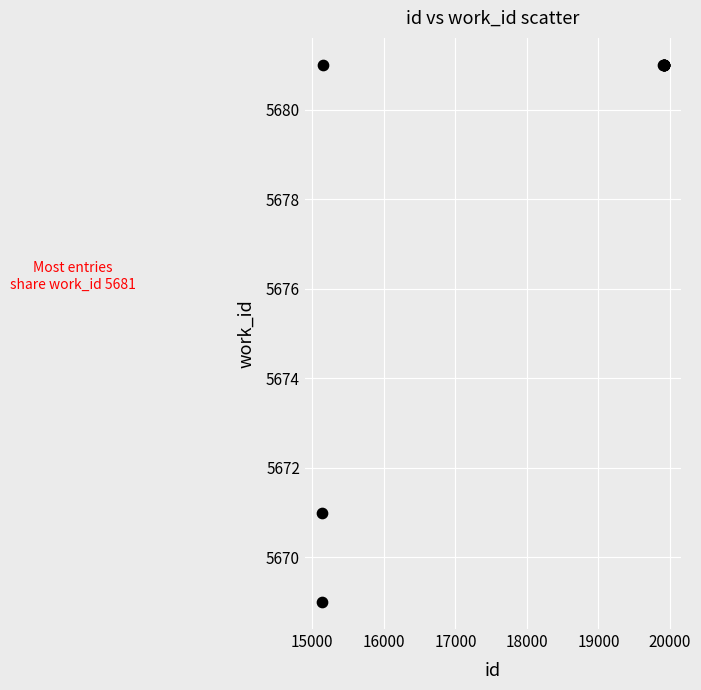

What Y value in the scatter plot is closest to 5675?

5671